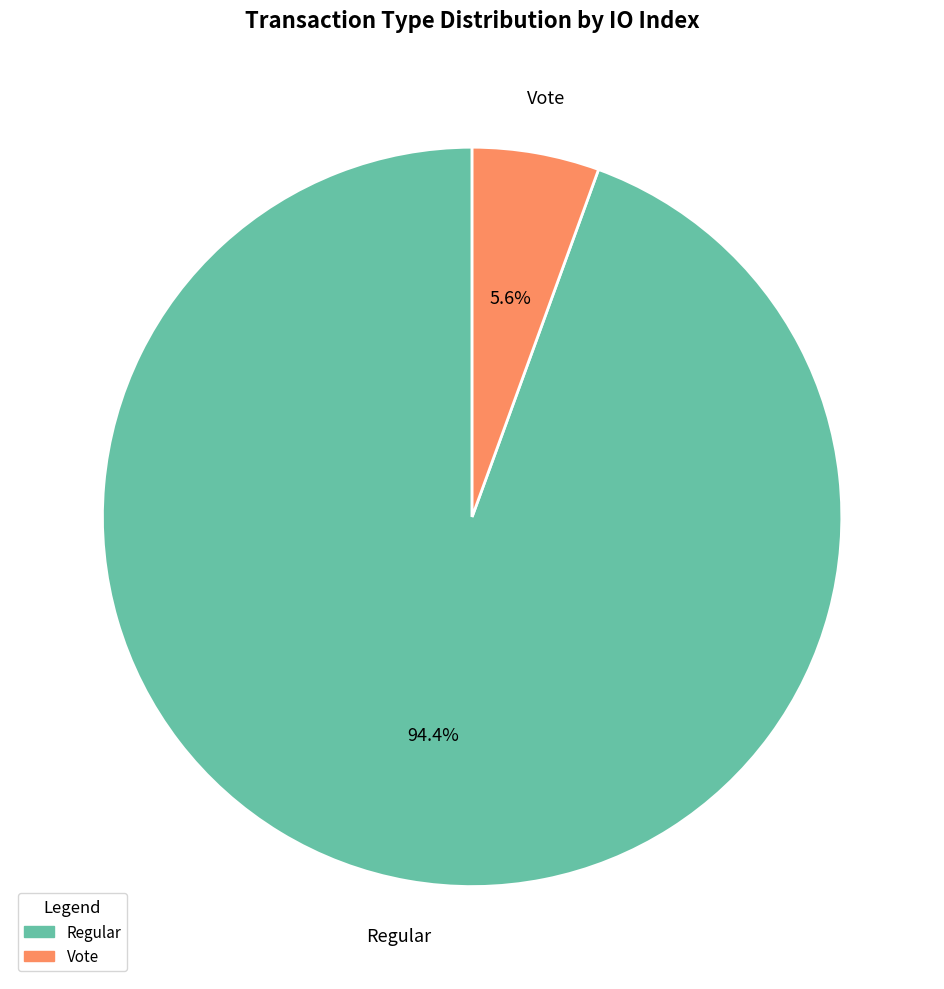

How many segments does this pie chart have?

2